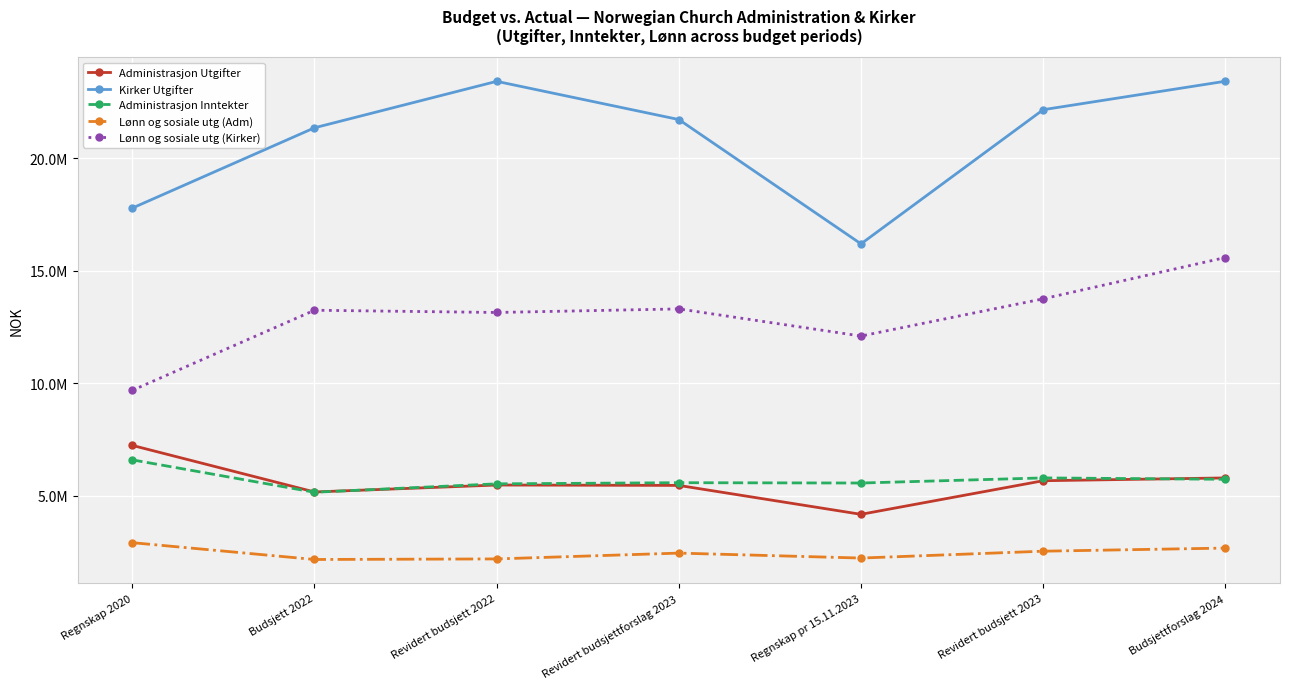

What are all the series names shown in the legend?

Administrasjon Utgifter, Kirker Utgifter, Administrasjon Inntekter, Lønn og sosiale utg (Adm), Lønn og sosiale utg (Kirker)